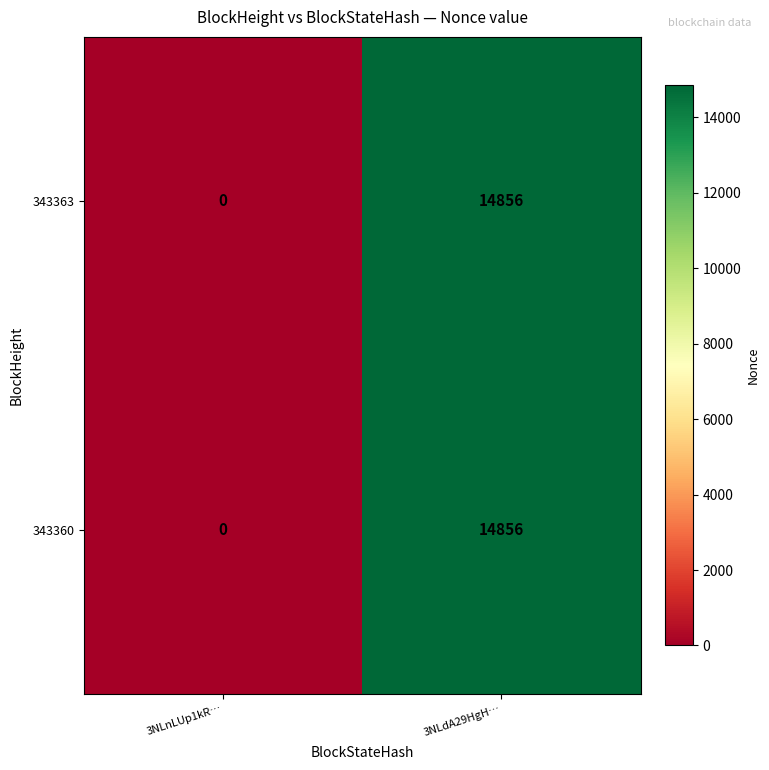

What is the greatest value displayed?

14856